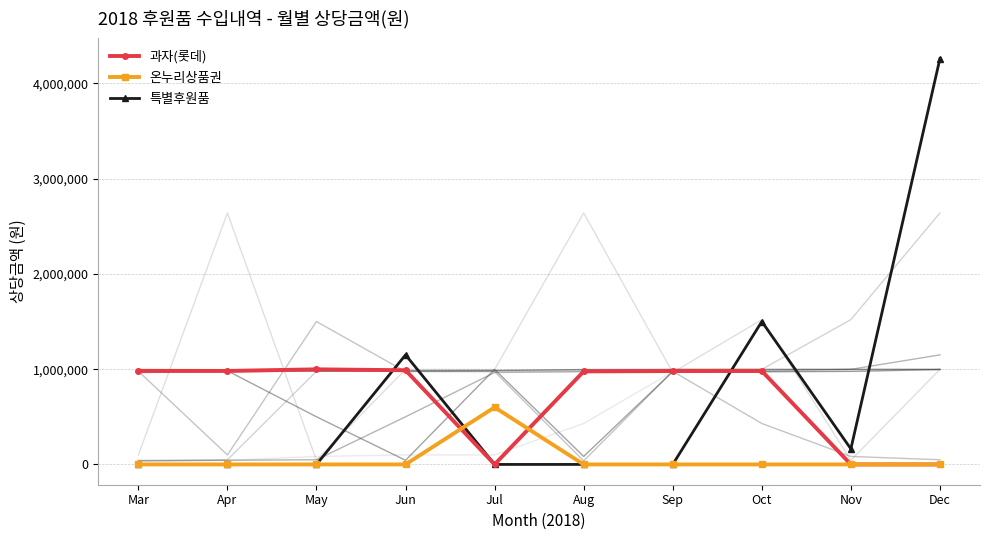

How many positive values does the 온누리상품권 series have?

1